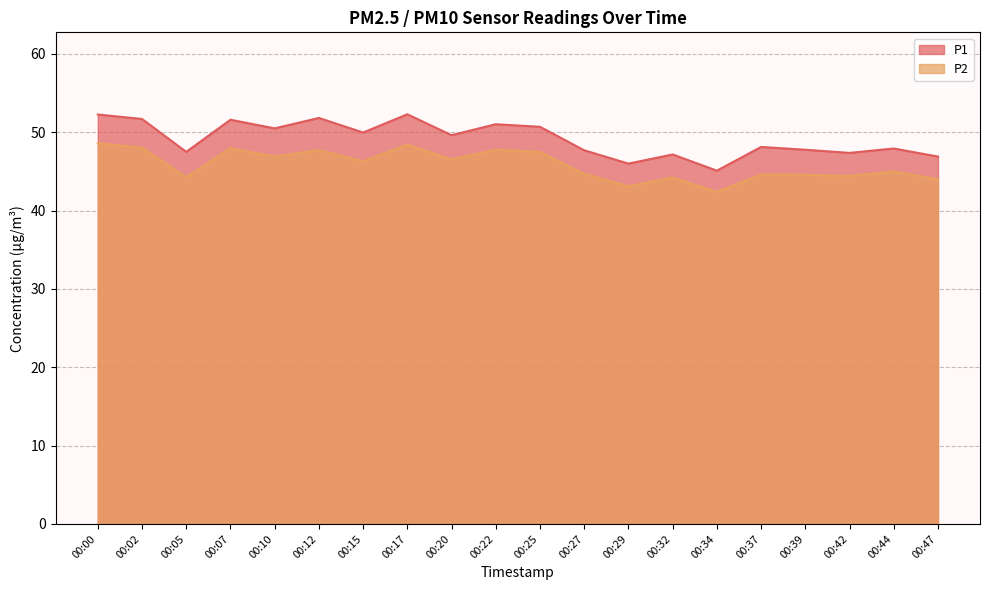

Count the number of categories in the chart.

20